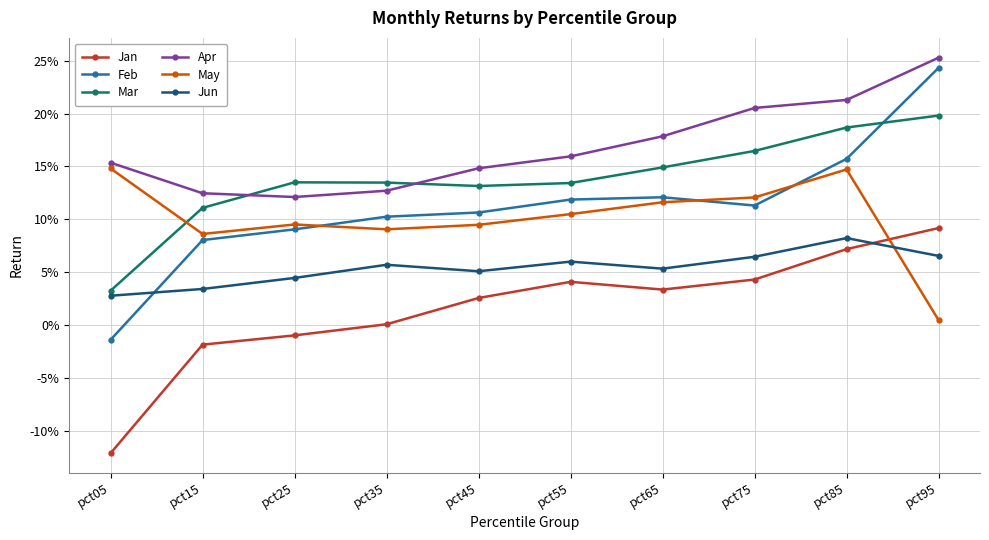

What is the minimum value for Jan?

-0.1